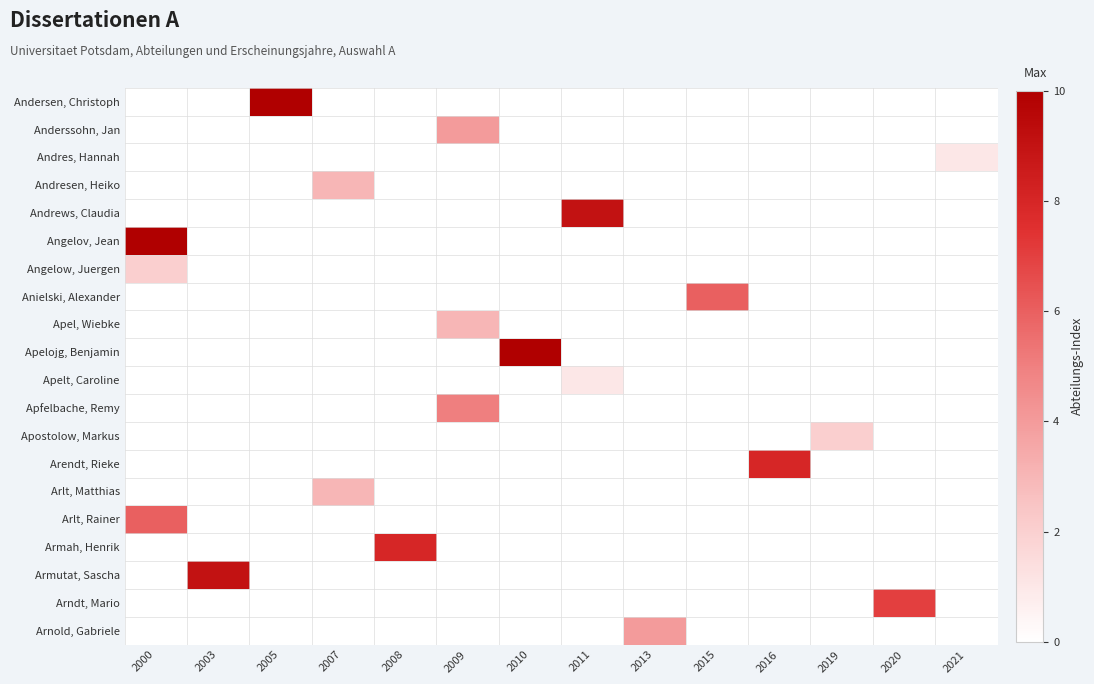

List the series in order of their peak value, lowest first.

Andres, Hannah, Apelt, Caroline, Angelow, Juergen, Apostolow, Markus, Andresen, Heiko, Apel, Wiebke, Arlt, Matthias, Anderssohn, Jan, Arnold, Gabriele, Apfelbache, Remy, Anielski, Alexander, Arlt, Rainer, Arndt, Mario, Arendt, Rieke, Armah, Henrik, Andrews, Claudia, Armutat, Sascha, Andersen, Christoph, Angelov, Jean, Apelojg, Benjamin